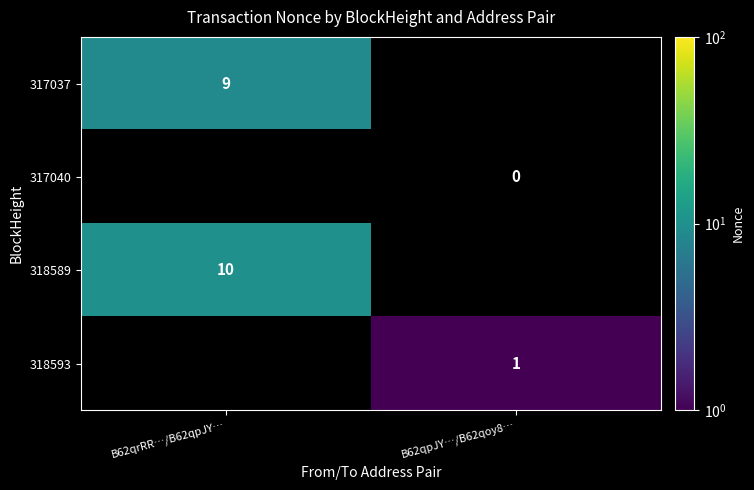

Is the value of 317040 at B62qpJY…/B62qoy8… greater than the value of 318589 at B62qrRR…/B62qpJY…?

No